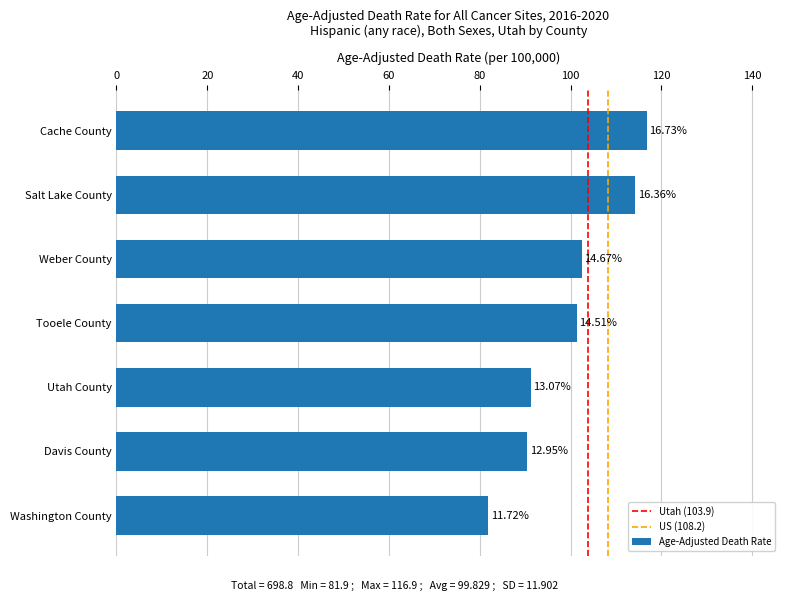

The value at Washington County is 81.9. True or false?

True